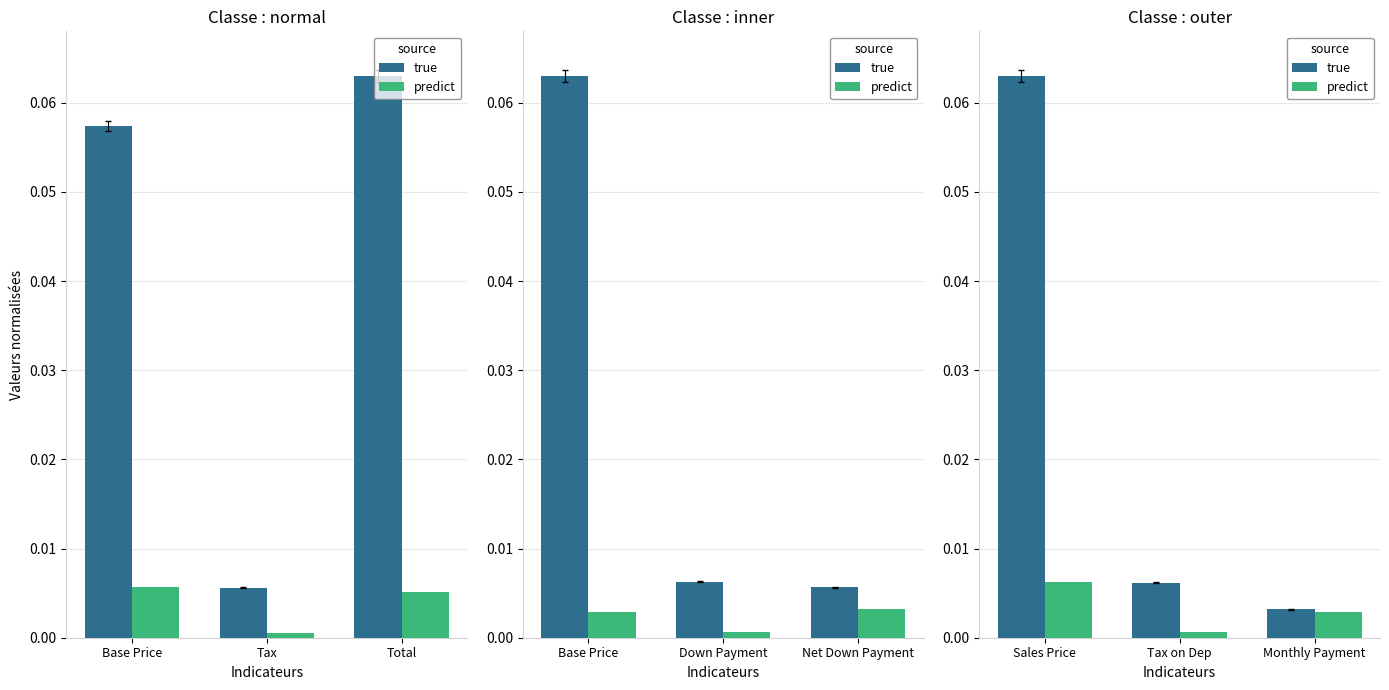

Which series changed the most between Tax on Dep and Monthly Payment?

true